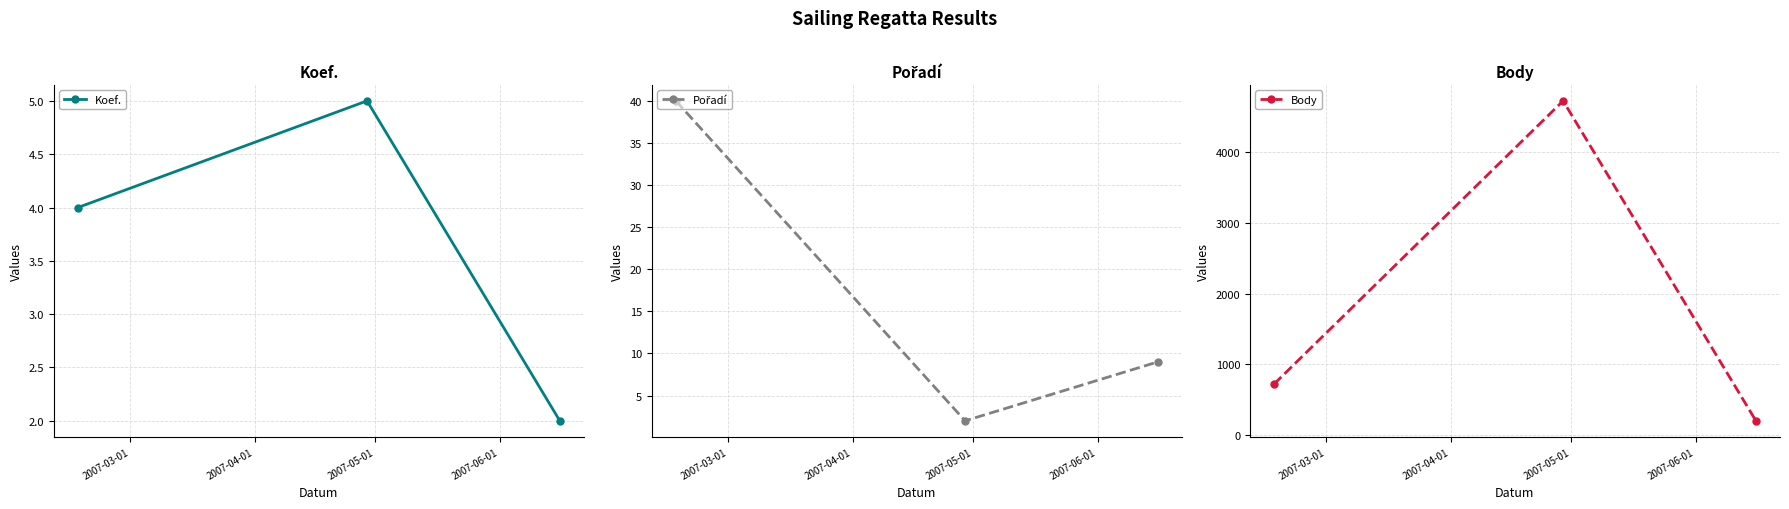

What is the maximum value for Koef.?

5